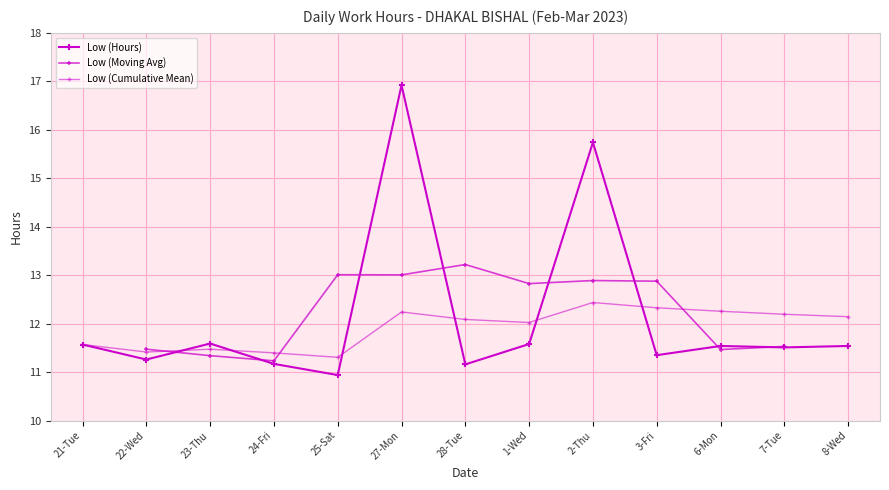

Where is the first local minimum?

22-Wed